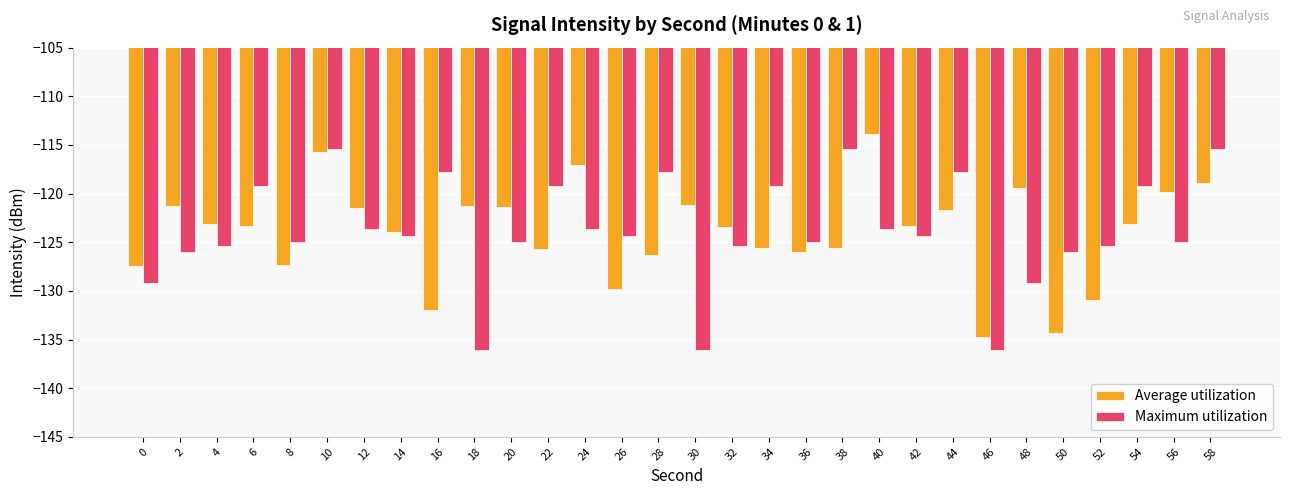

What is the spread (max minus min) of values at 10?

0.3